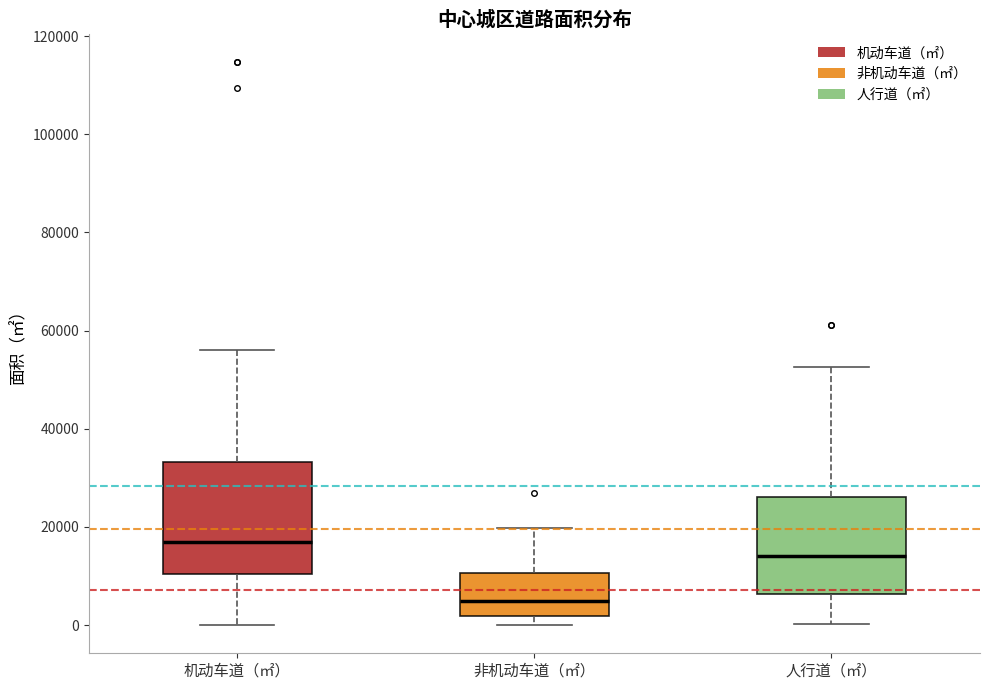

Where does the median line of the box for 机动车道（㎡） sit on the y-axis? The values are not printed on the chart, so give them approximately, as read against the axis.

16000